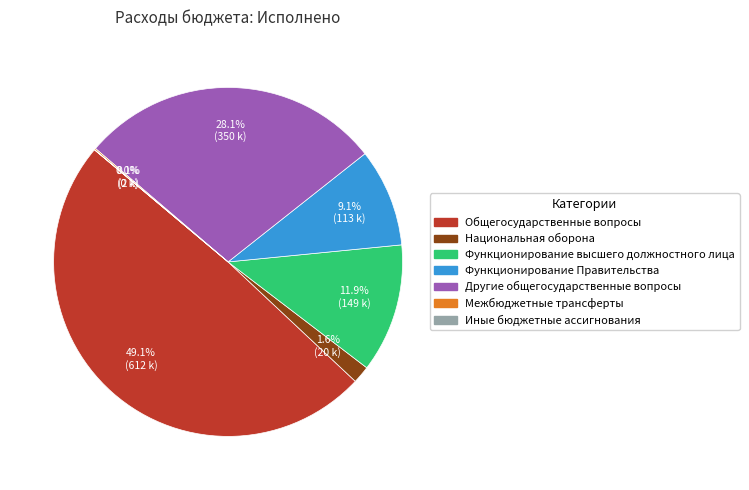

Is the sum of Функционирование высшего должностного лица and Другие общегосударственные вопросы greater than half?

No